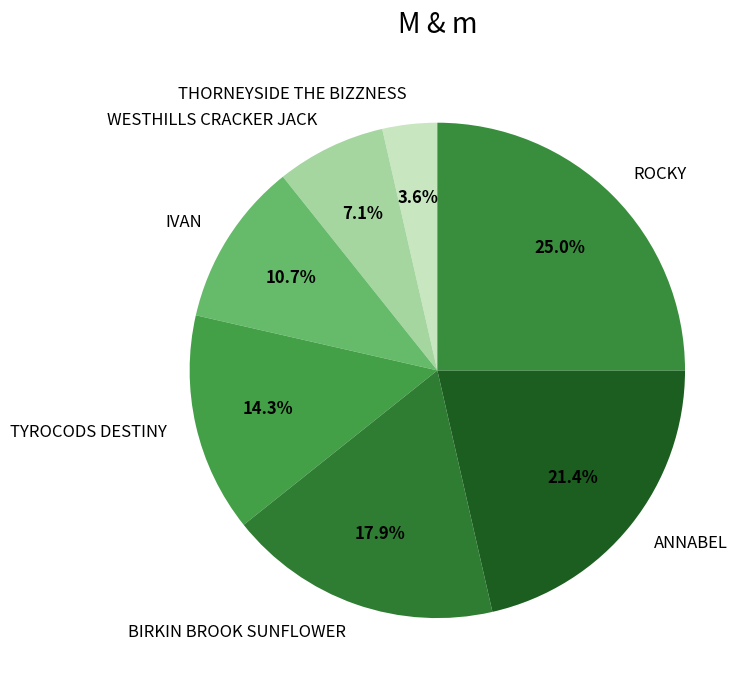

What portion of the pie excludes TYROCODS DESTINY?

85.7%